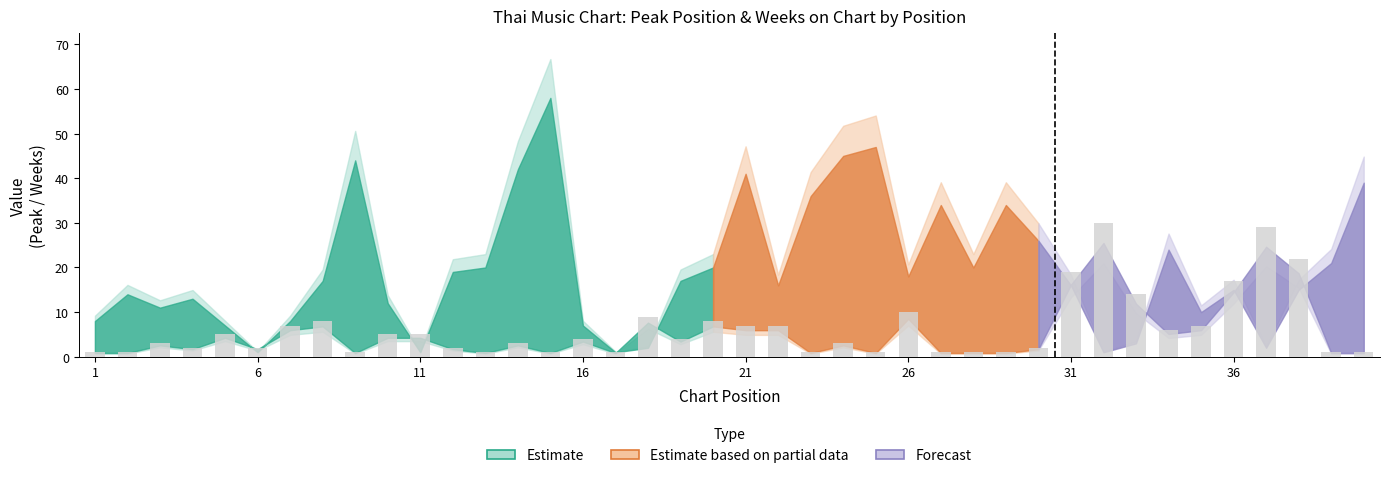

What is the average value?

6